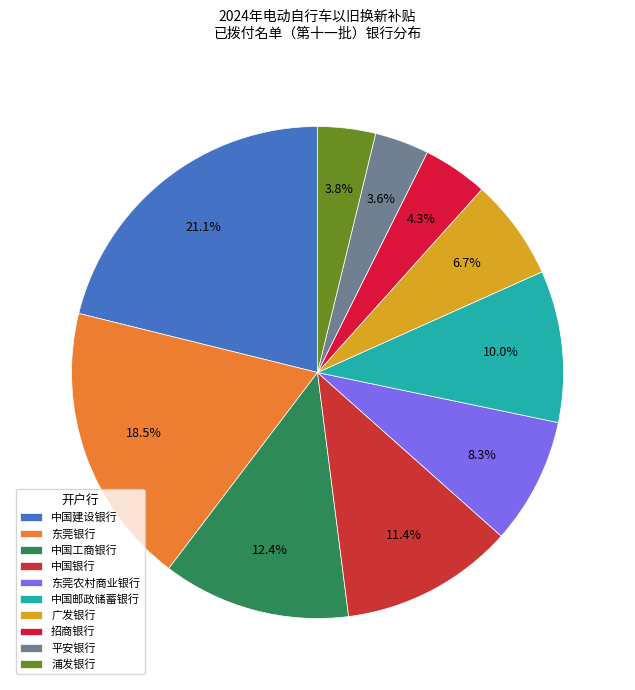

Is 东莞银行 the majority of the pie?

No